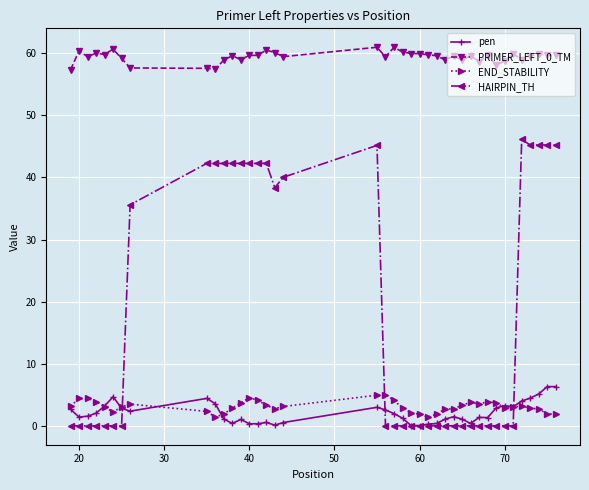

How many lines are shown in the chart?

4